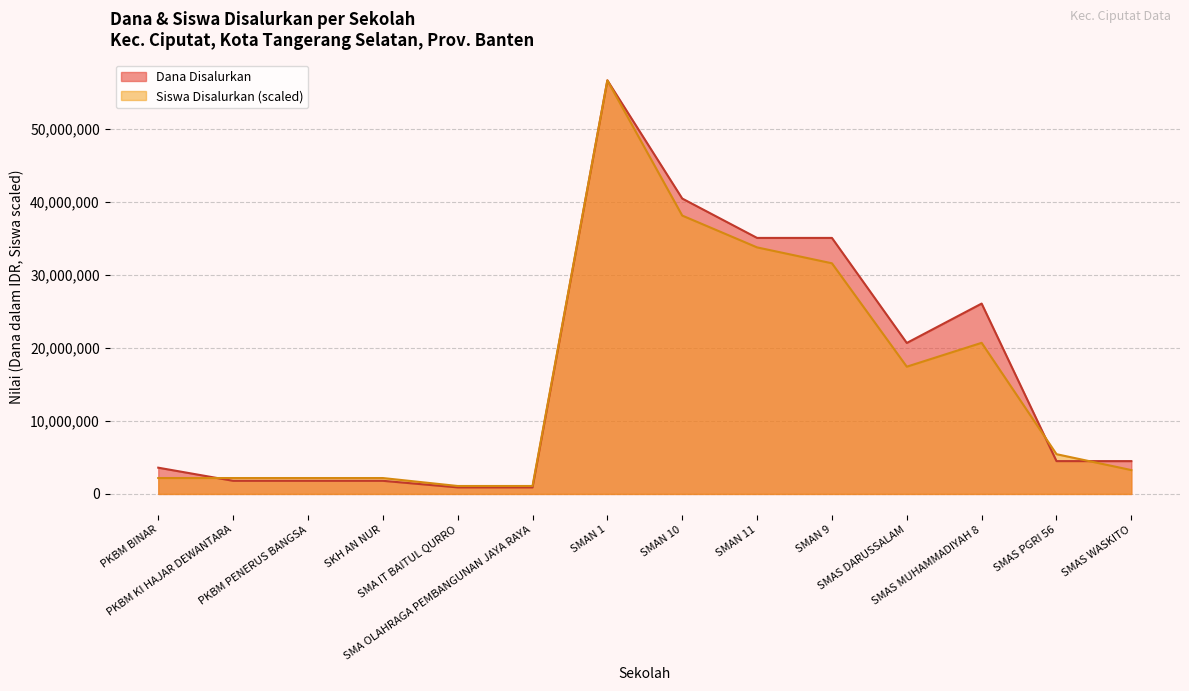

How many data points in Dana Disalurkan are less than 4500000?

6